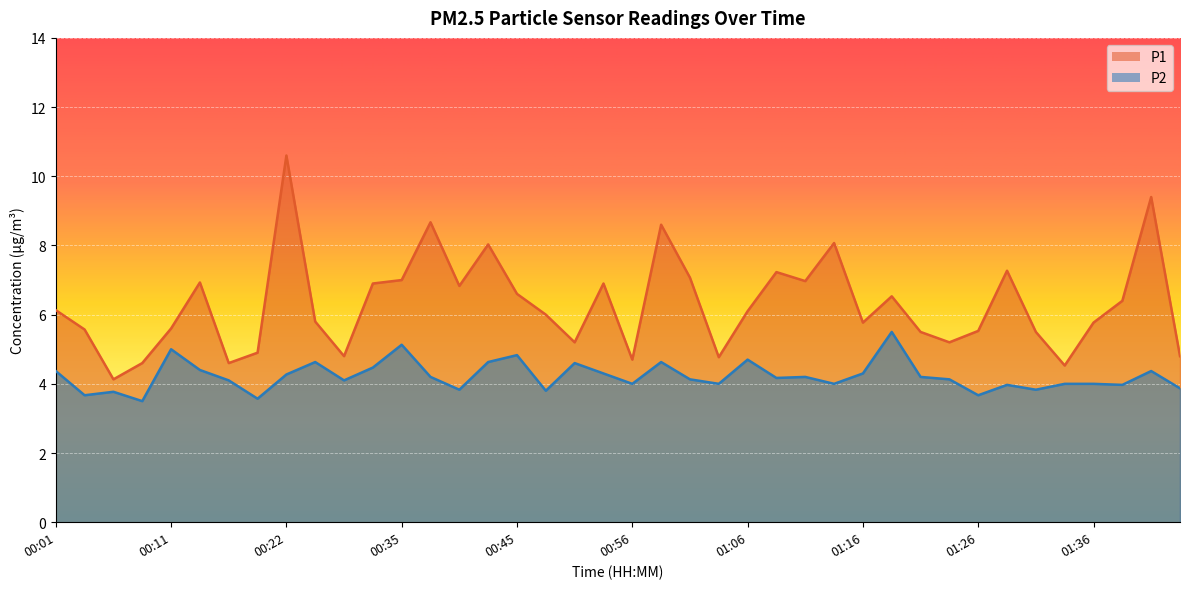

List the labels in order of P2 value, largest first.

01:18, 00:35, 00:11, 00:45, 01:06, 00:24, 00:42, 00:58, 00:50, 00:32, 00:14, 00:01, 01:41, 00:53, 01:16, 00:22, 00:37, 01:11, 01:21, 01:08, 01:01, 01:23, 00:16, 00:27, 00:56, 01:03, 01:13, 01:33, 01:36, 01:28, 01:38, 01:43, 00:40, 01:31, 00:48, 00:06, 00:04, 01:26, 00:19, 00:09